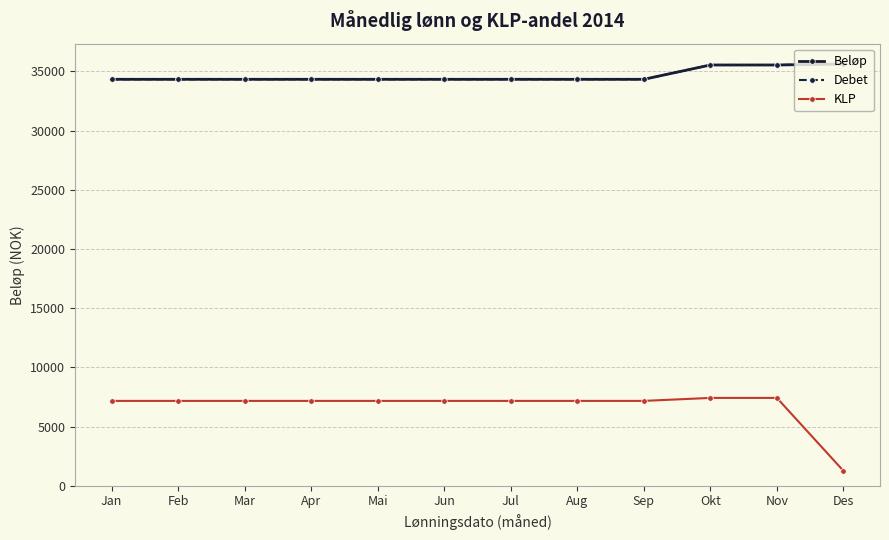

Which has a higher value, Jul or Sep?

Jul